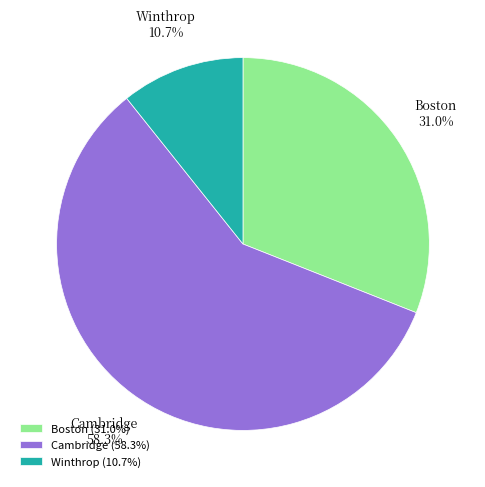

Is Winthrop the majority of the pie?

No